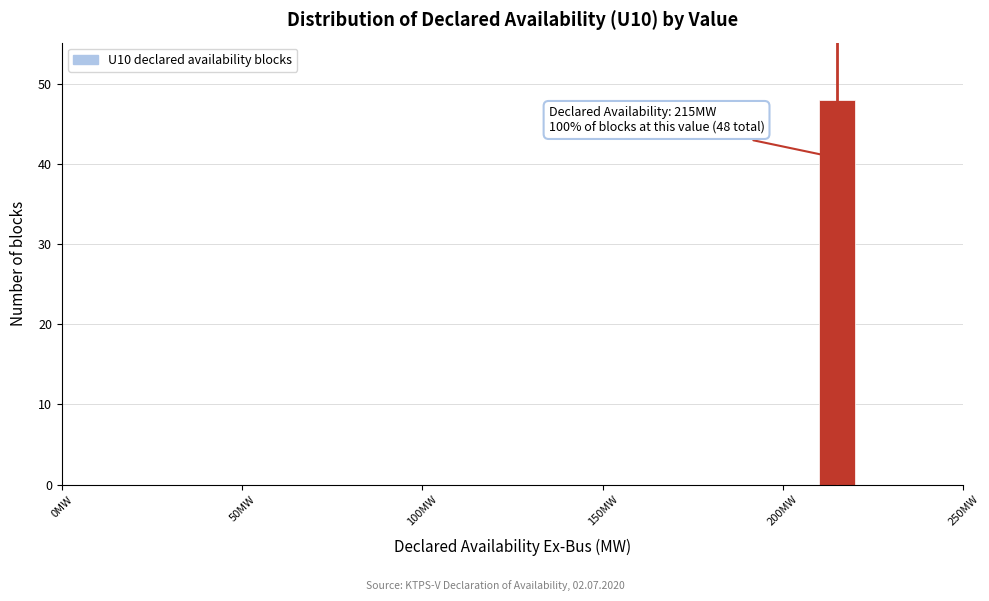

Around what value on the x-axis is the tallest bar? Give the approximate position of its centre, as read against the axis.

215